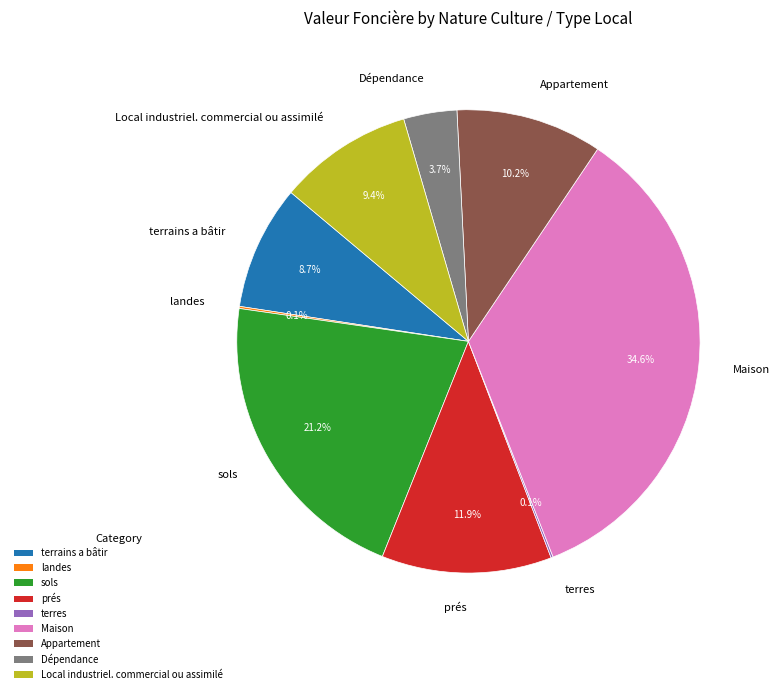

What is the total percentage of Dépendance and sols?

24.9%